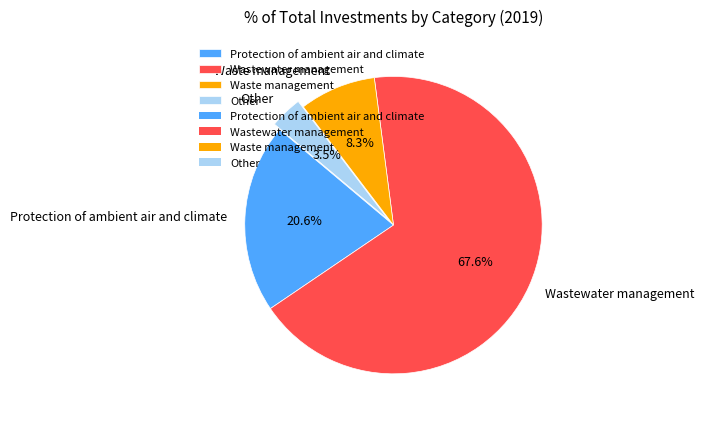

Is there any slice that represents more than half of the pie?

Yes